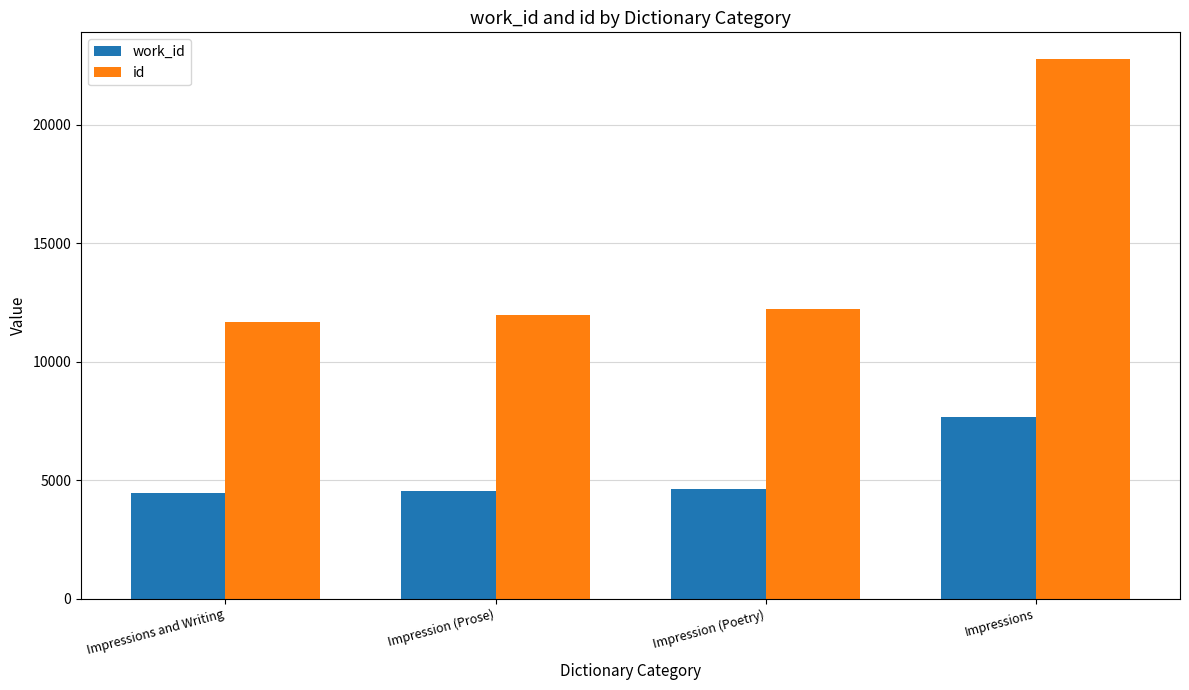

Rank the series by their average value, from highest to lowest.

id, work_id